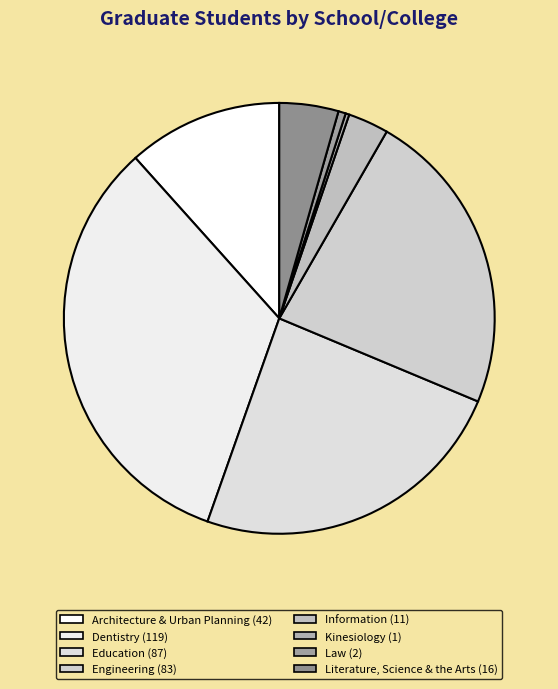

To the nearest percent, what is the combined percentage of Architecture & Urban Planning and Law?

12%